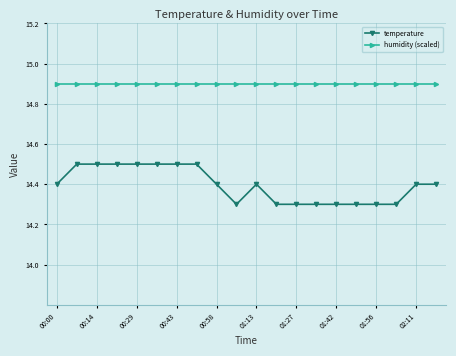

Rank the series by their average value, from lowest to highest.

temperature, humidity (scaled)